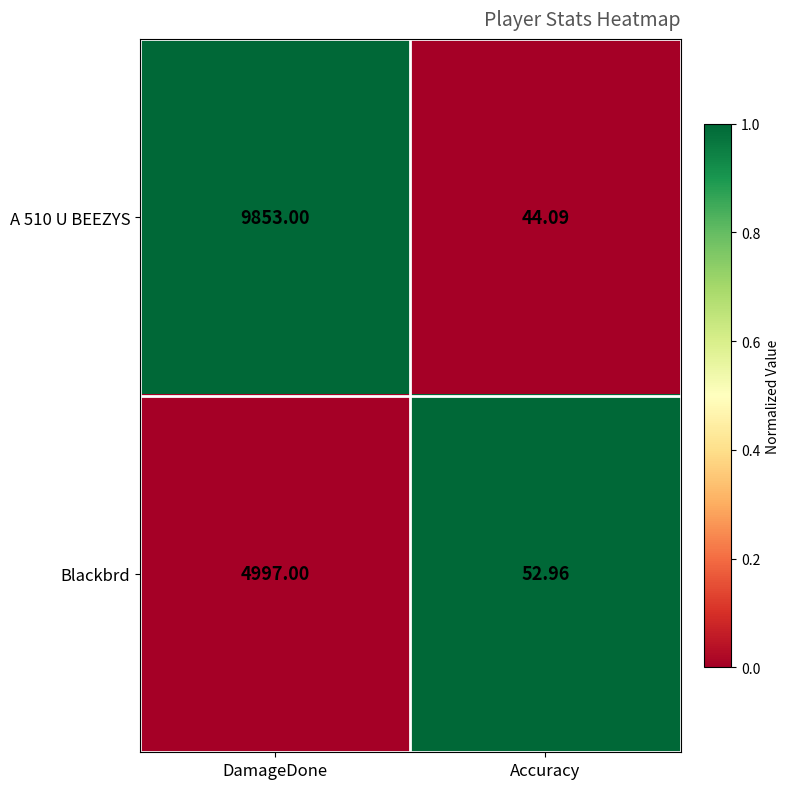

At which label does A 510 U BEEZYS reach its minimum?

Accuracy